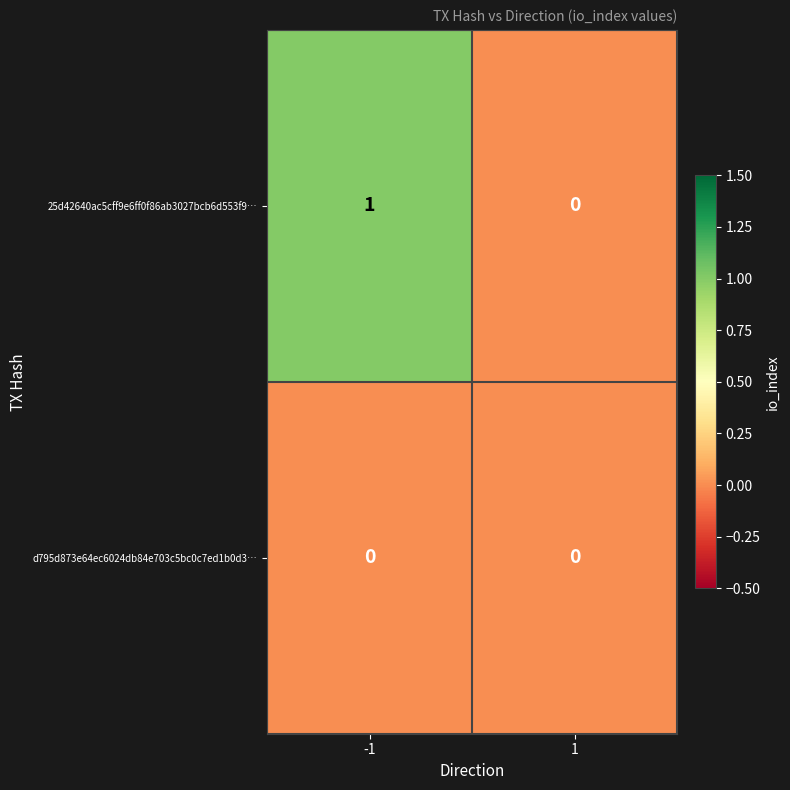

The value of 25d42640ac5cff9e6ff0f86ab3027bcb6d553f9… at 1 is -1. True or false?

False